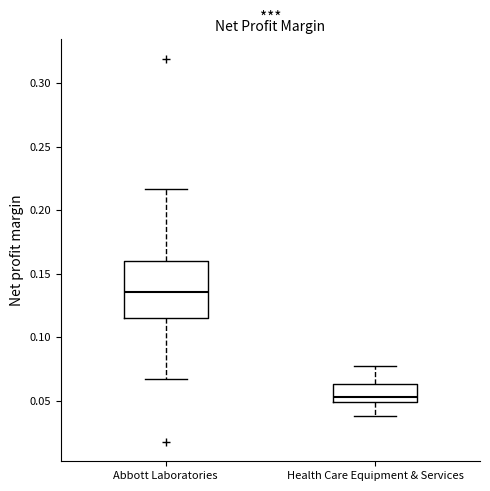

Reading left to right, transcribe this box plot: for each box, give where its median line is, the range the box spans, and where its two whiskers end, as read against the y-axis. The values are not printed on the chart, so give them approximately, as read against the axis.

Abbott Laboratories: median 0.135, box 0.115 to 0.160, whiskers 0.065 to 0.215
Health Care Equipment & Services: median 0.055, box 0.050 to 0.065, whiskers 0.040 to 0.075